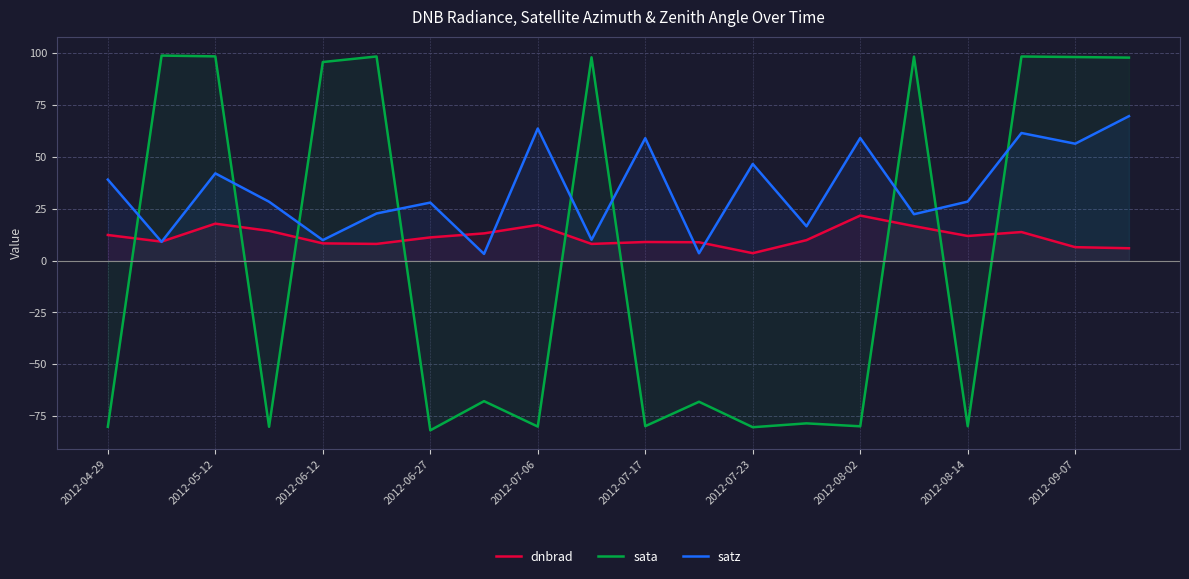

What is the total value across all series at 2012-04-29?

-28.8